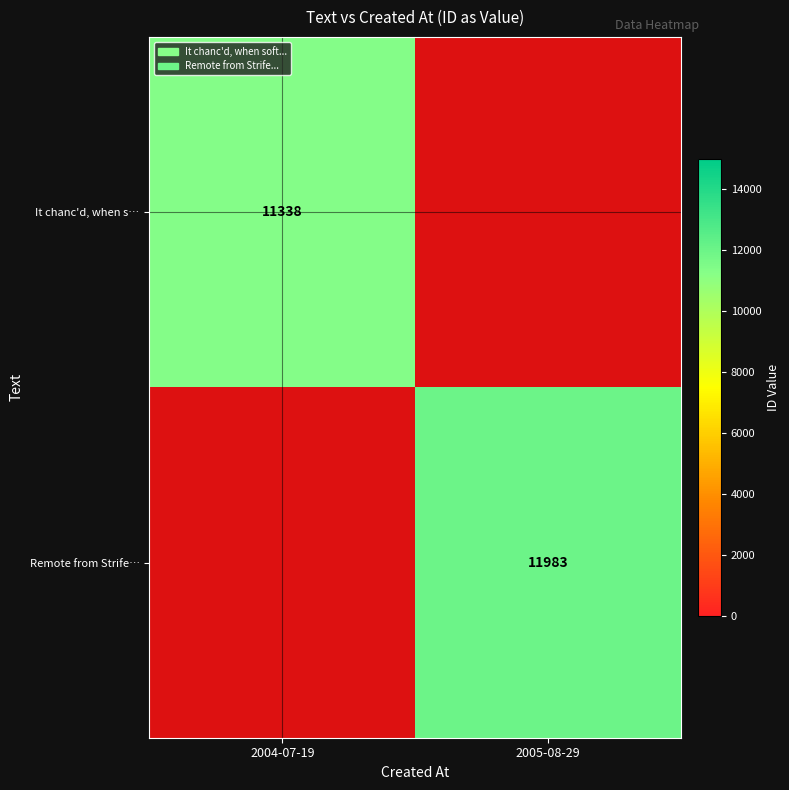

Is it true that It chanc'd, when s… equals 5815 at 2004-07-19?

False